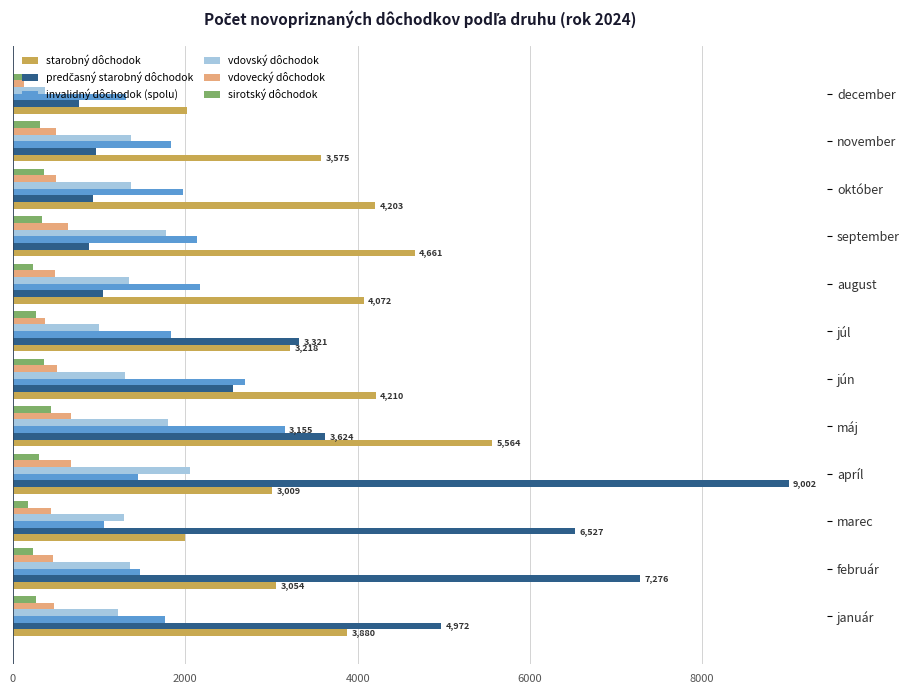

How many series are shown in this chart?

6